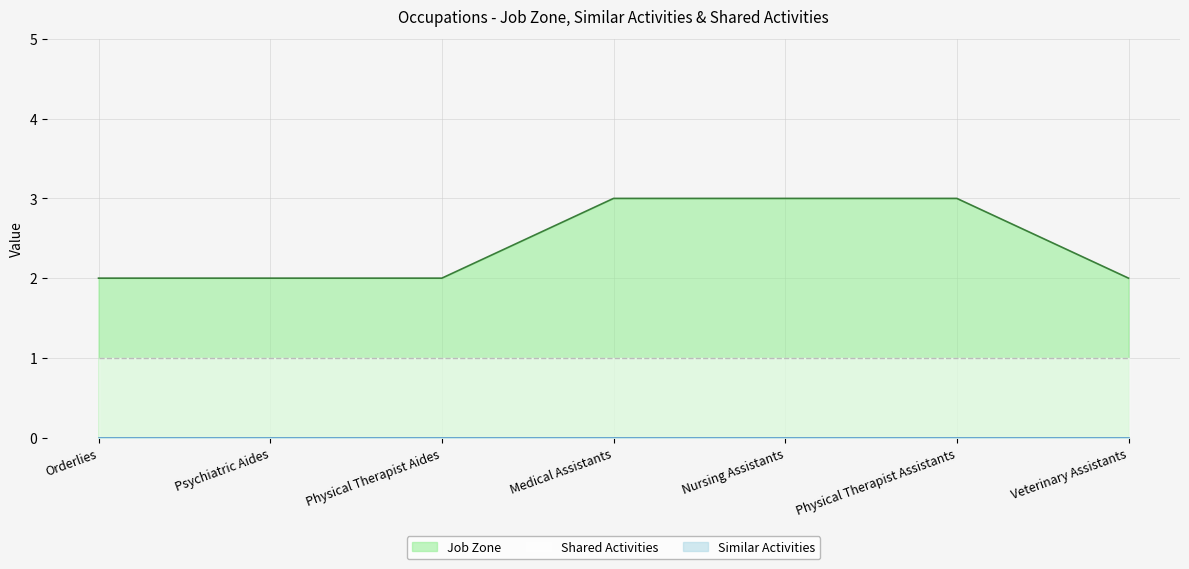

What are all the series names shown in the legend?

Job Zone, Similar Activities, Shared Activities